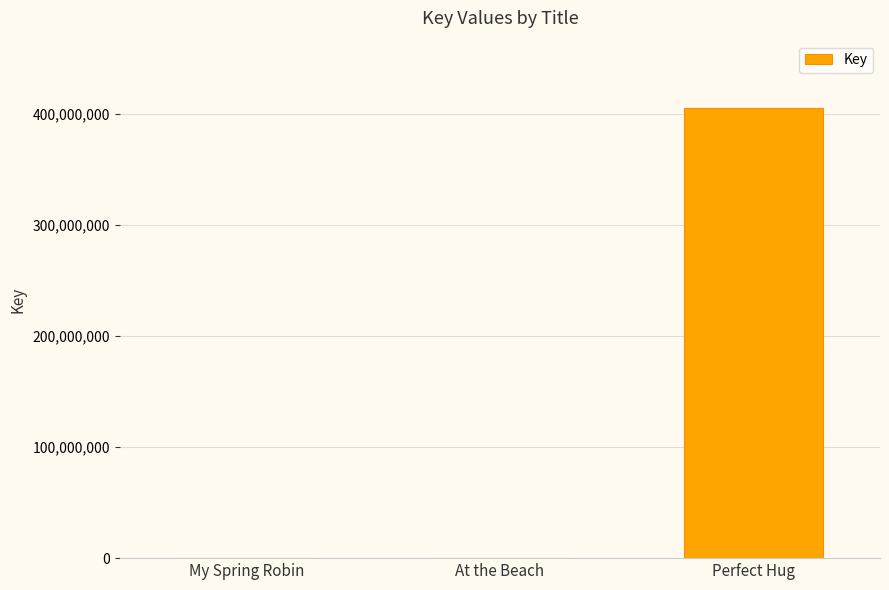

At which label is the value closest to 202493720?

My Spring Robin